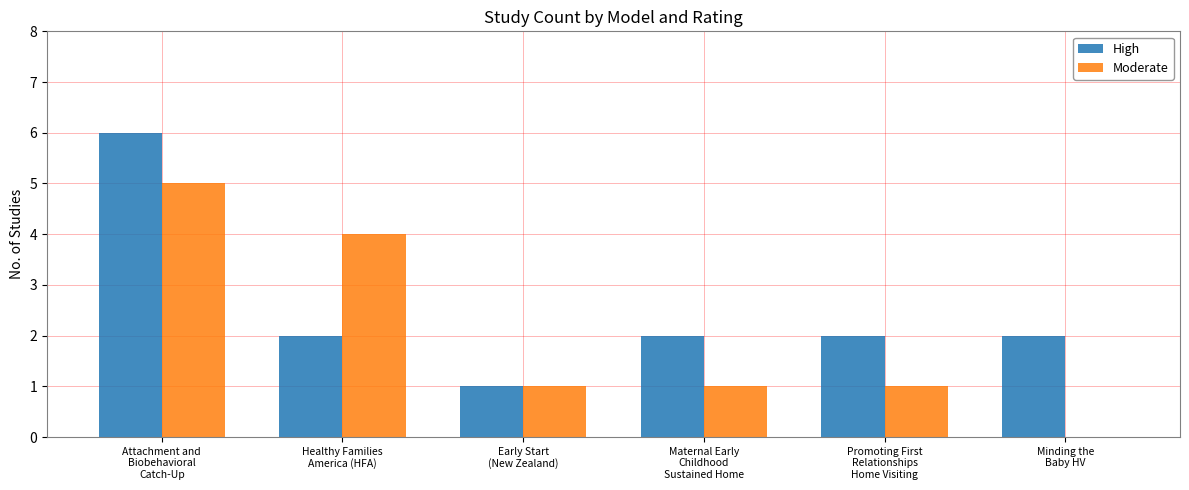

Are the bars horizontal?

No